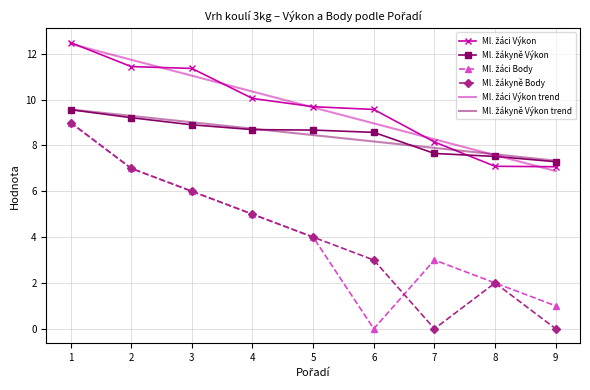

What is the total value across all series at 2?

55.7